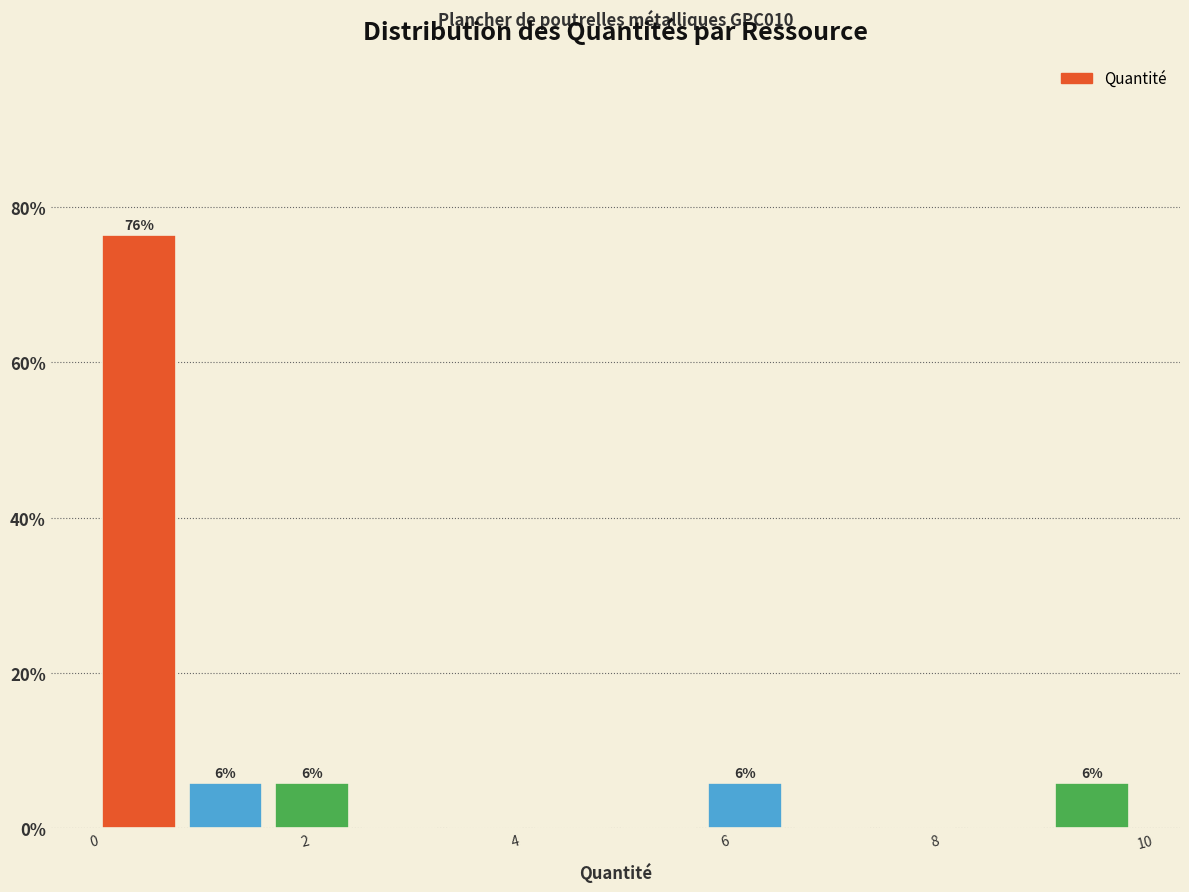

Over which range of the x-axis is the bar tallest?

0.0 to 0.8